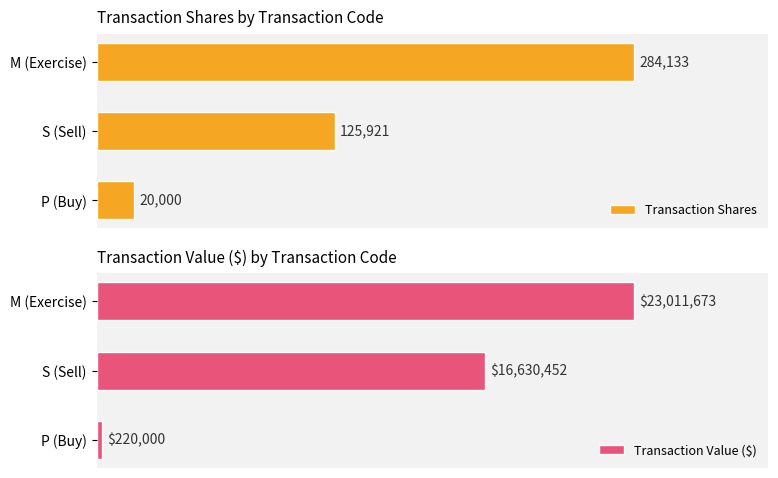

List the labels in order of Transaction Shares value, largest first.

M (Exercise), S (Sell), P (Buy)